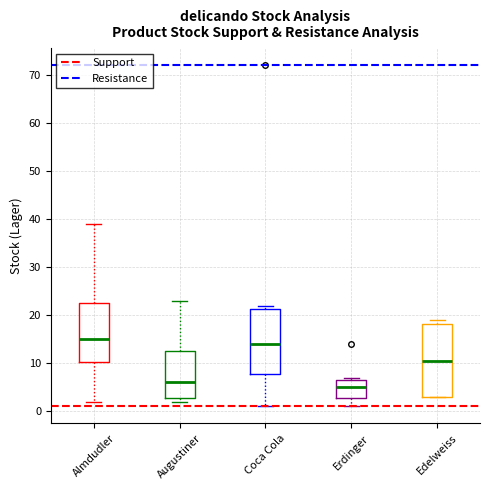

Where is the lower edge of the box for Coca Cola on the y-axis? The values are not printed on the chart, so give them approximately, as read against the axis.

8